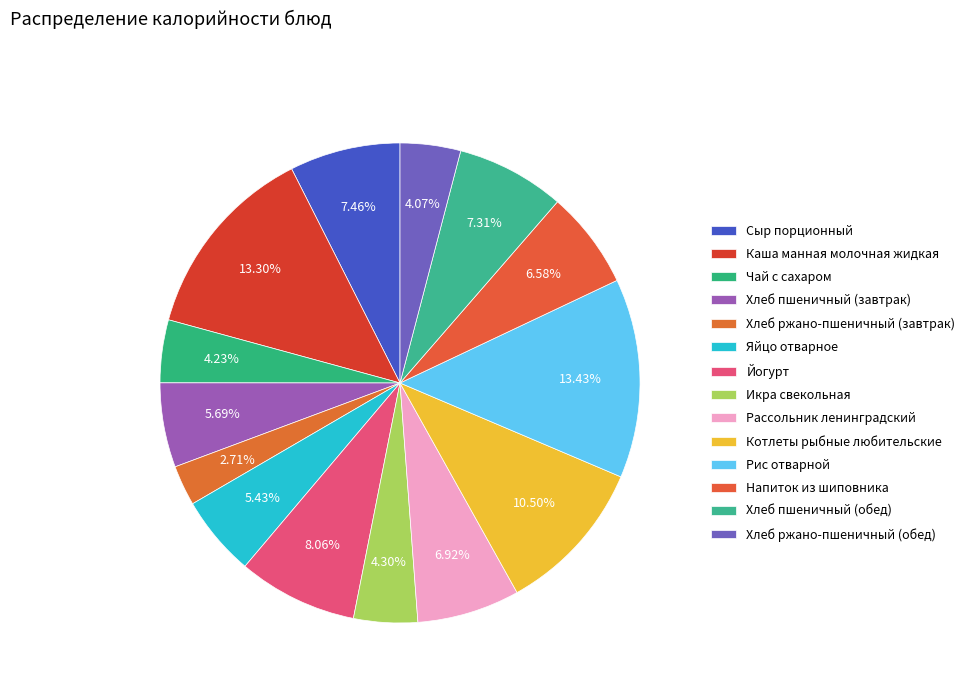

Count the number of slices in the pie.

14